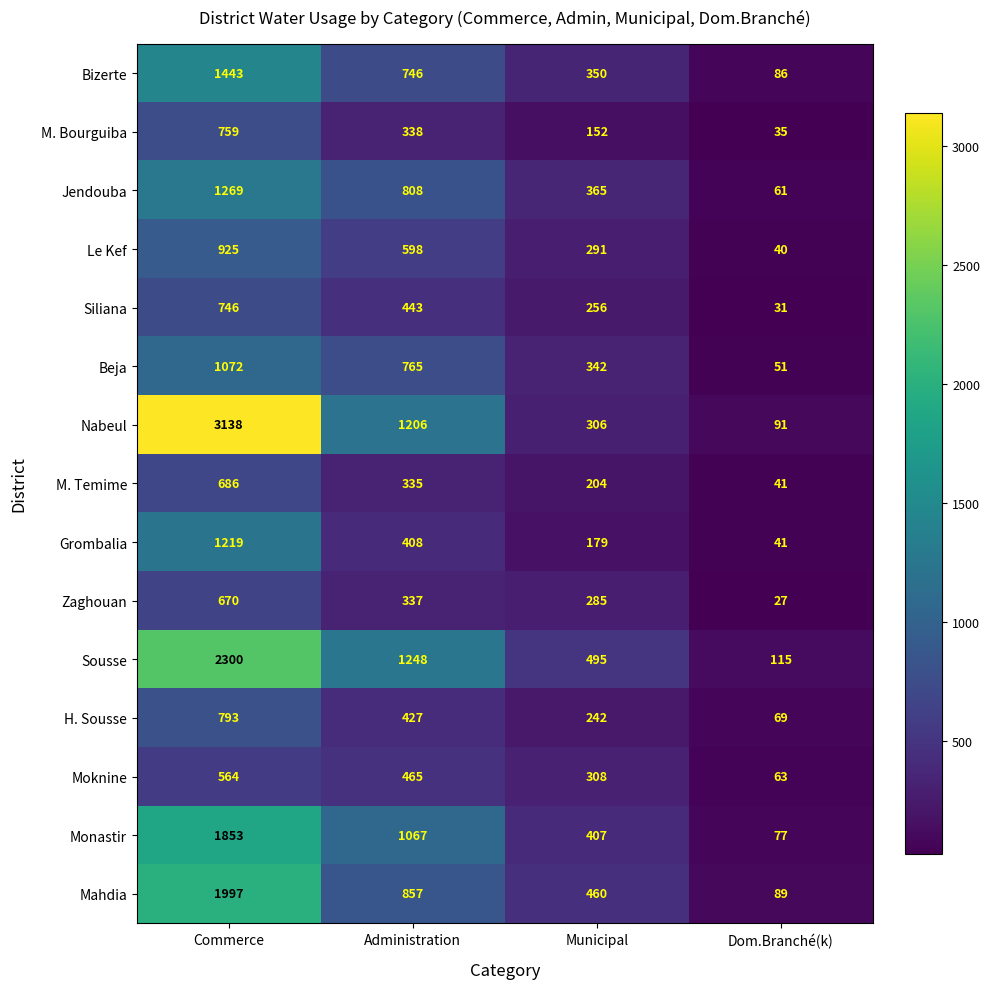

Which series has the largest total across all categories?

Nabeul